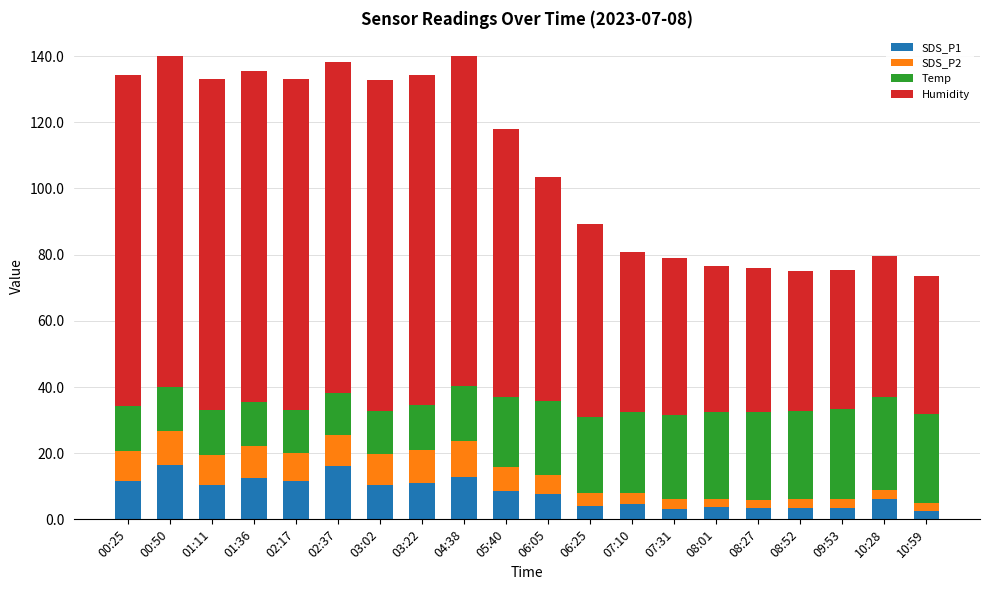

What is the total value across all series at 01:36?

135.4